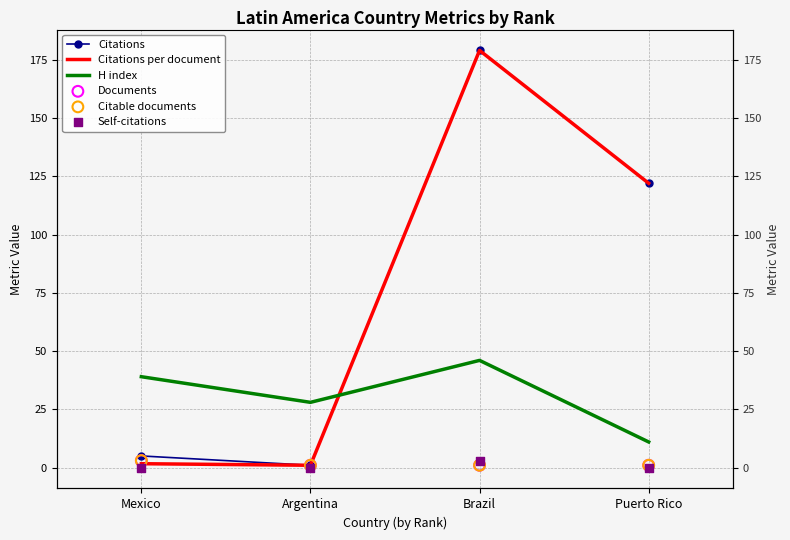

At how many categories does at least one series exceed 152?

1